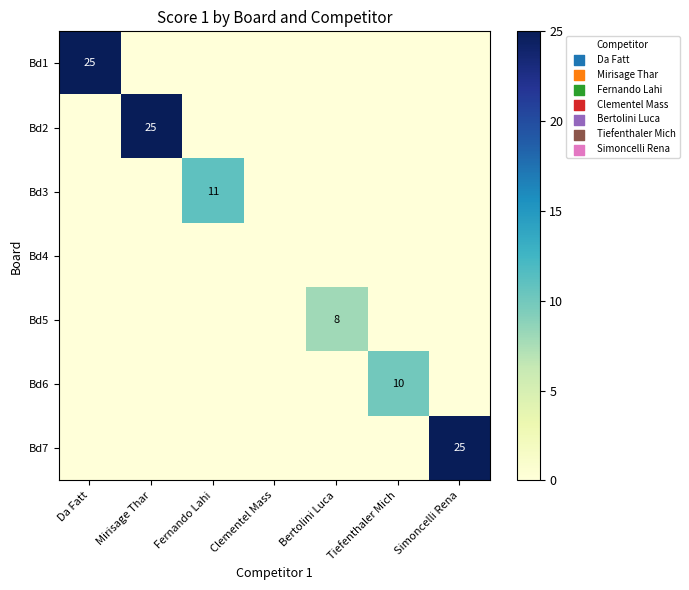

At which category is the sum across all series the highest?

Da Fatt